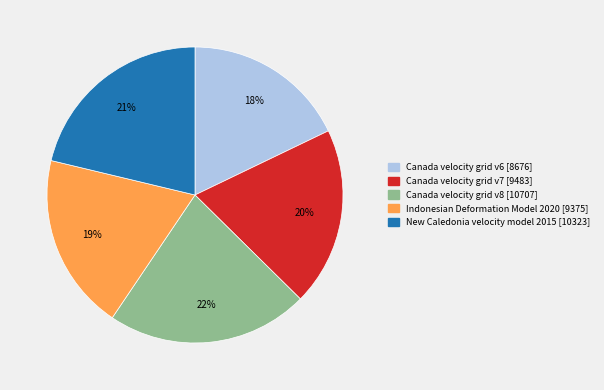

To the nearest percent, what portion does Canada velocity grid v7 represent?

20%